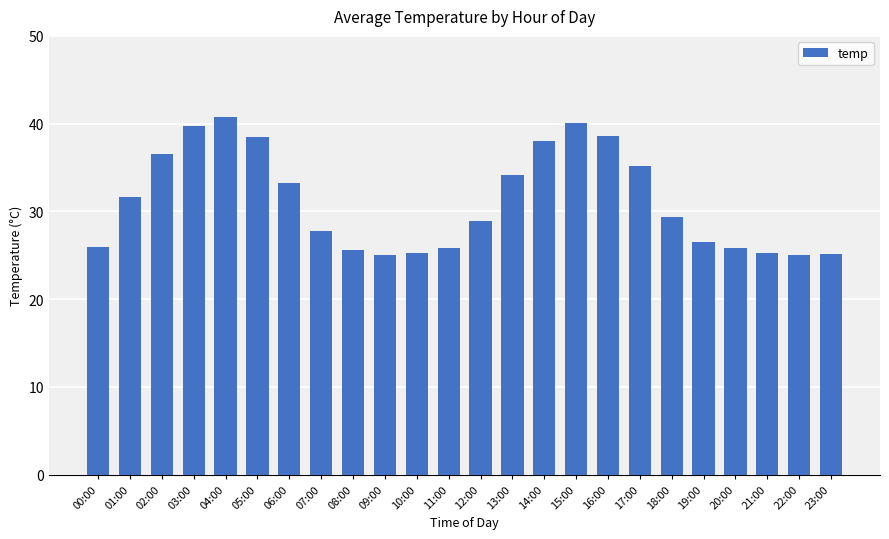

The chart shows a value of 9.1 at 18:00. True or false?

False